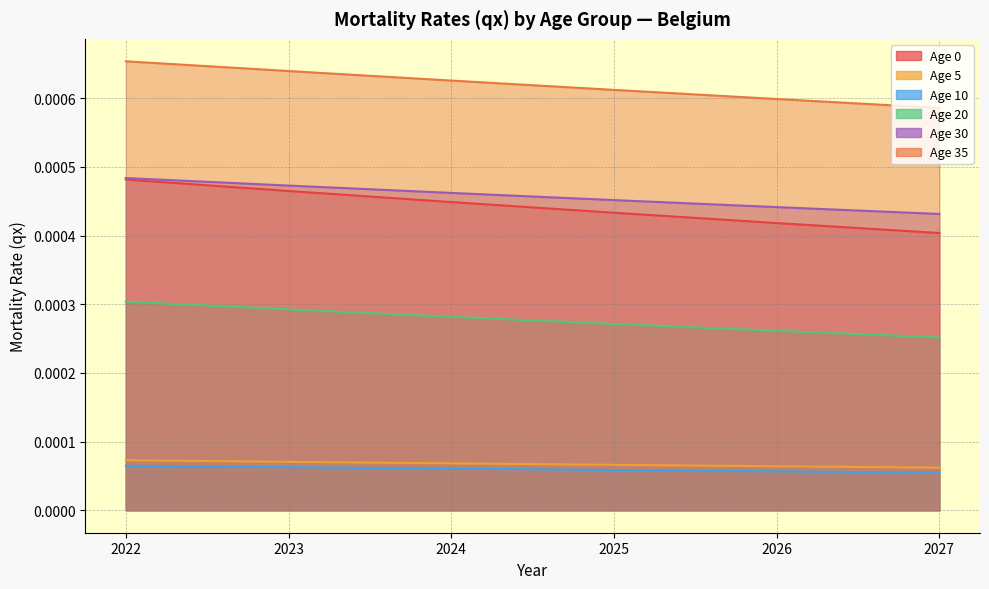

True or false: Age 0 and Age 5 intersect in this chart.

False